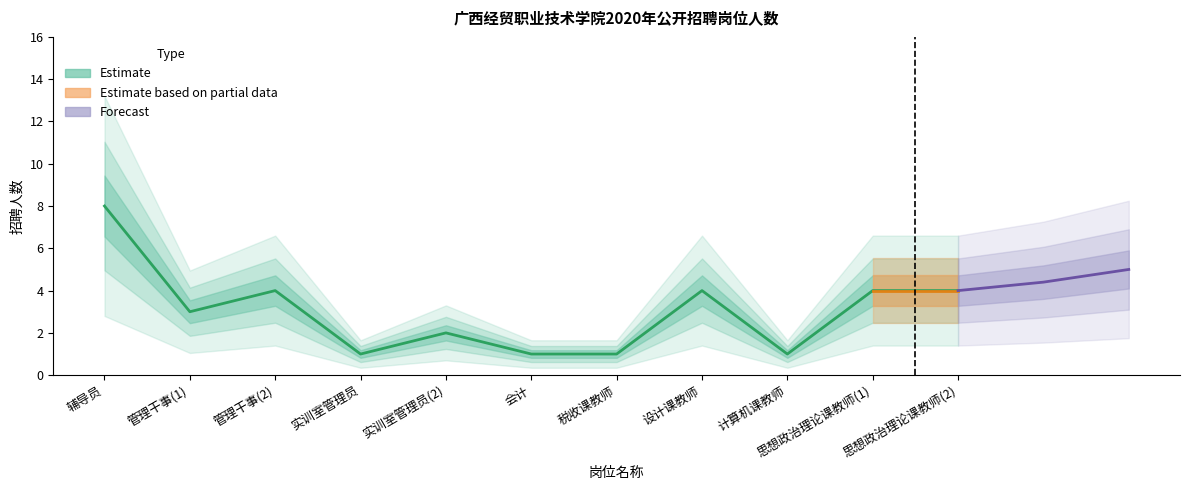

Read the value at 实训室管理员(2).

2